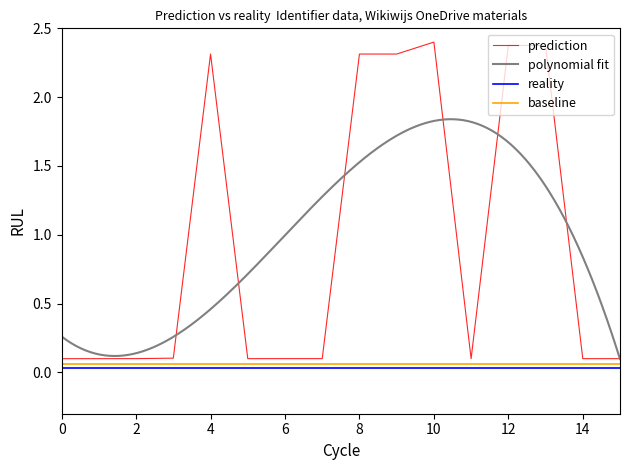

True or false: prediction and reality intersect in this chart.

False